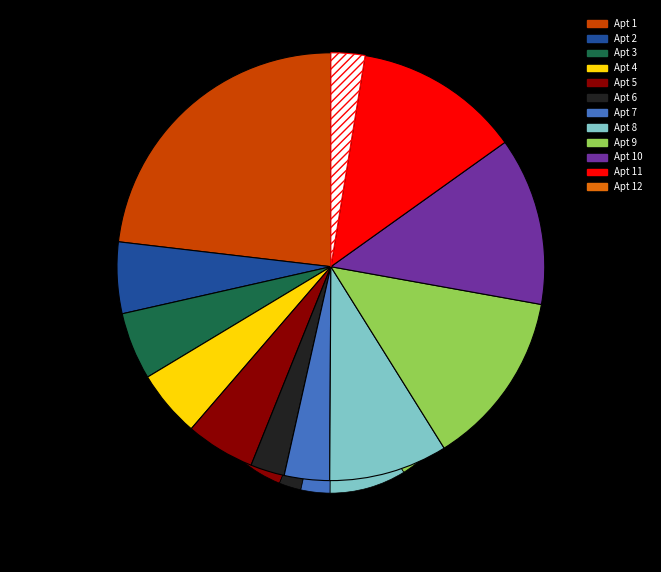

Which category has the smallest portion of the pie?

12